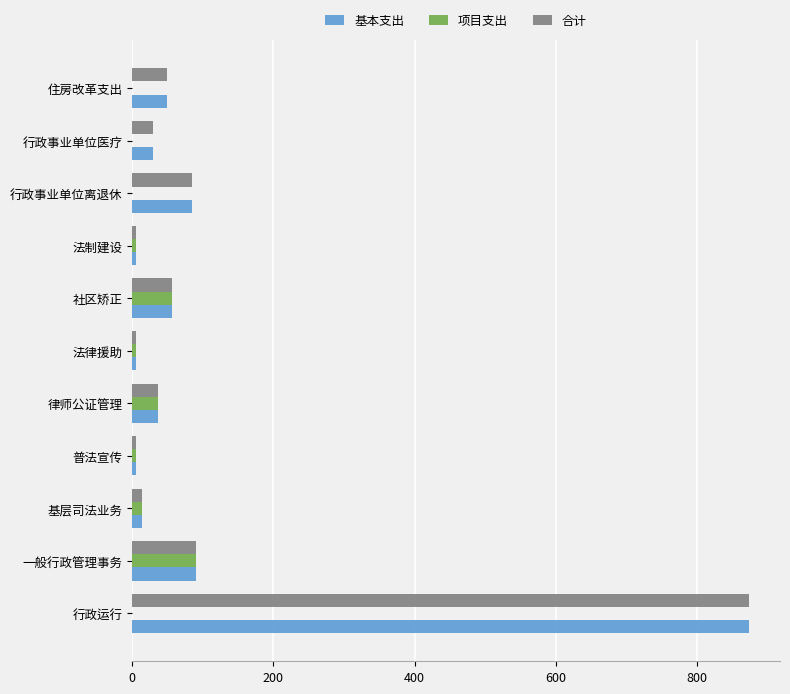

What are all the series names shown in the legend?

基本支出, 项目支出, 合计